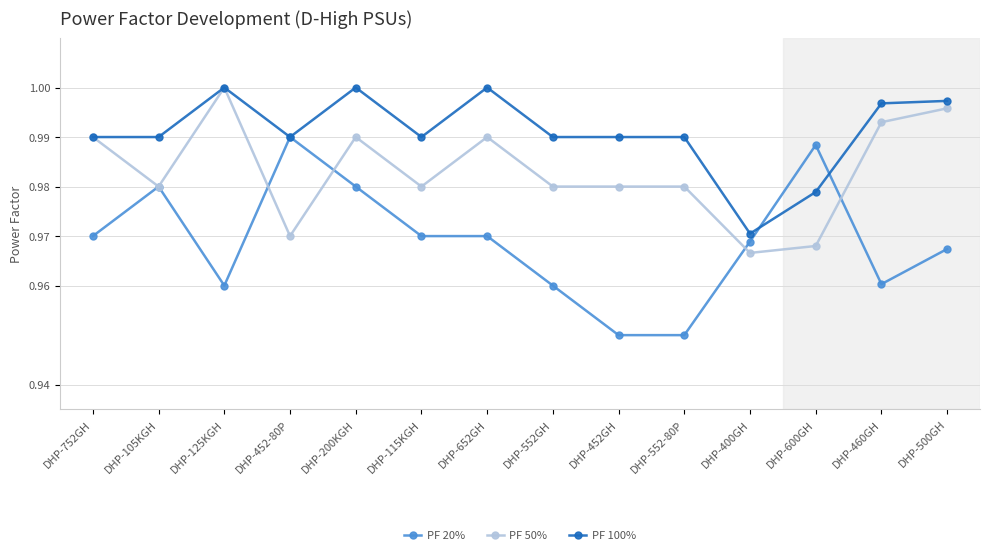

Rank the series by their average value, from lowest to highest.

PF 20%, PF 50%, PF 100%